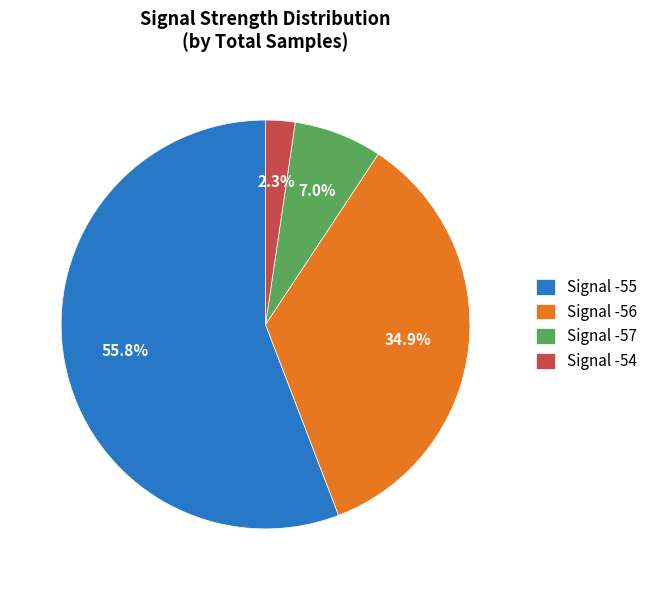

How many segments does this pie chart have?

4